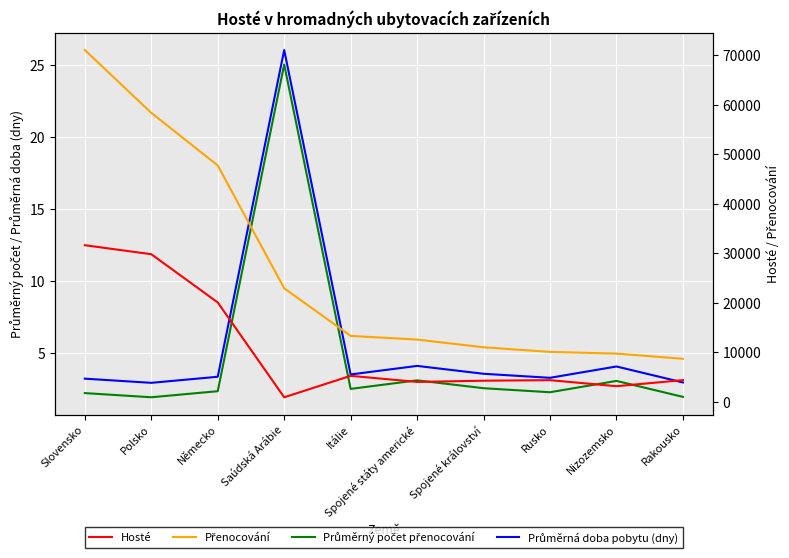

At which label is Průměrný počet přenocování closest to 13?

Spojené státy americké